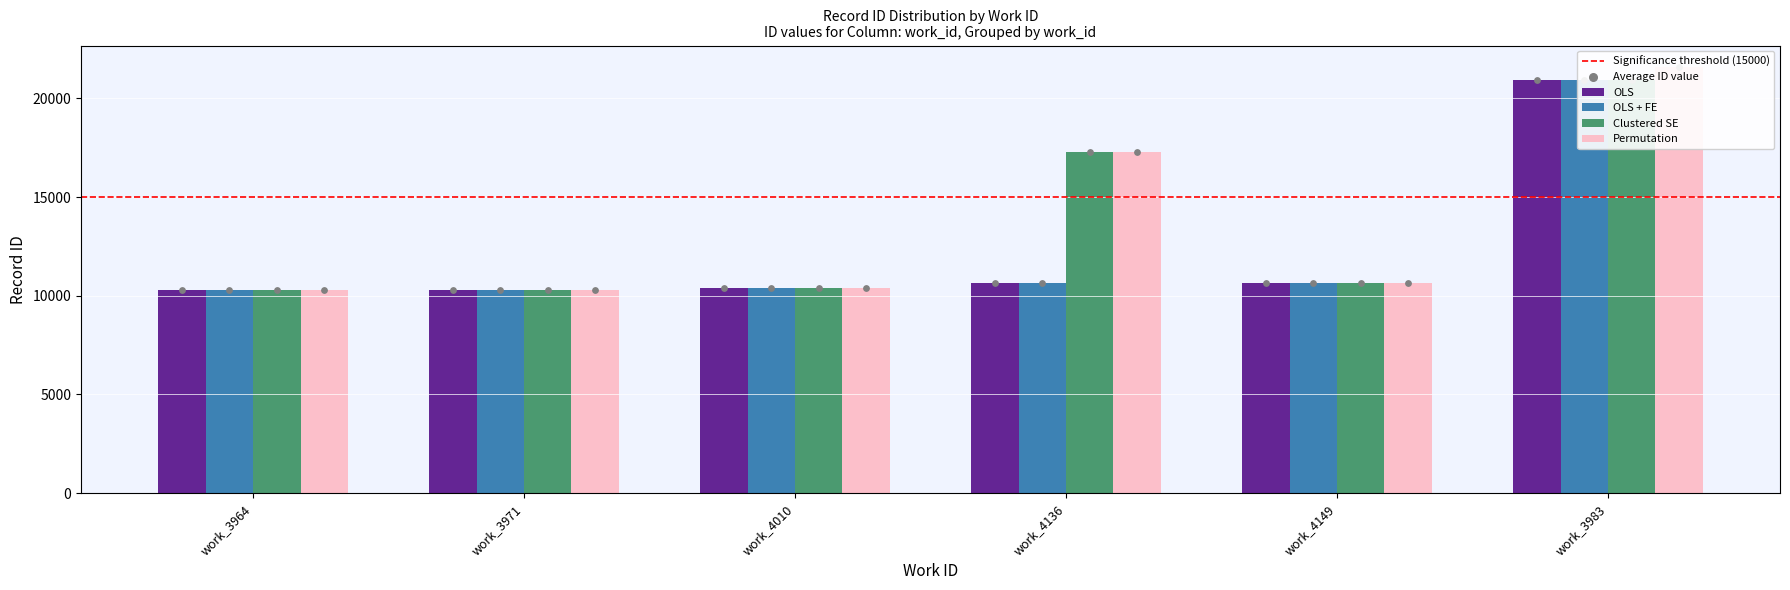

At which category is the sum across all series the highest?

work_3983